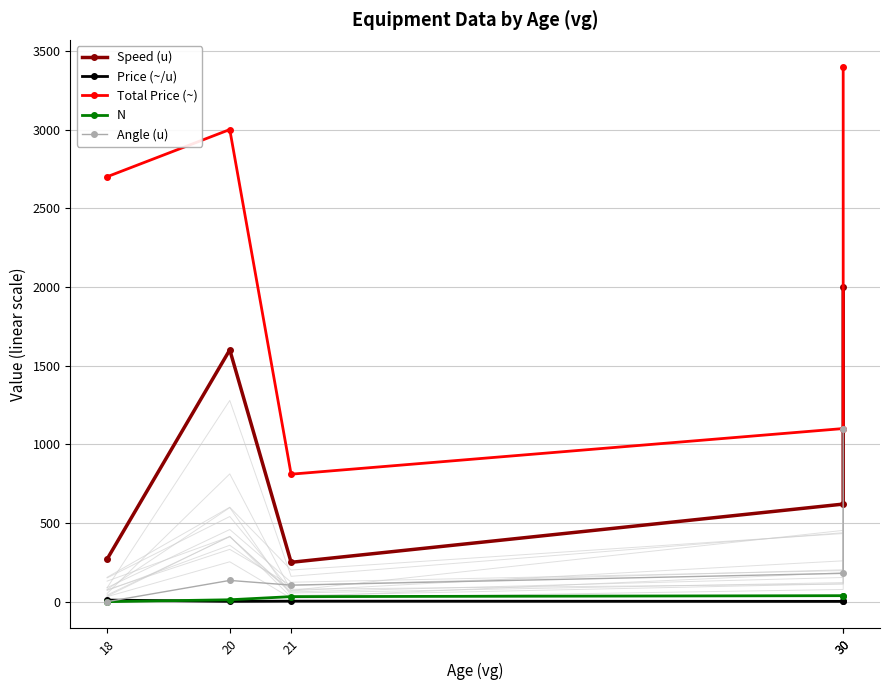

List the labels in order of N value, smallest first.

18, 20, 21, 30, 30